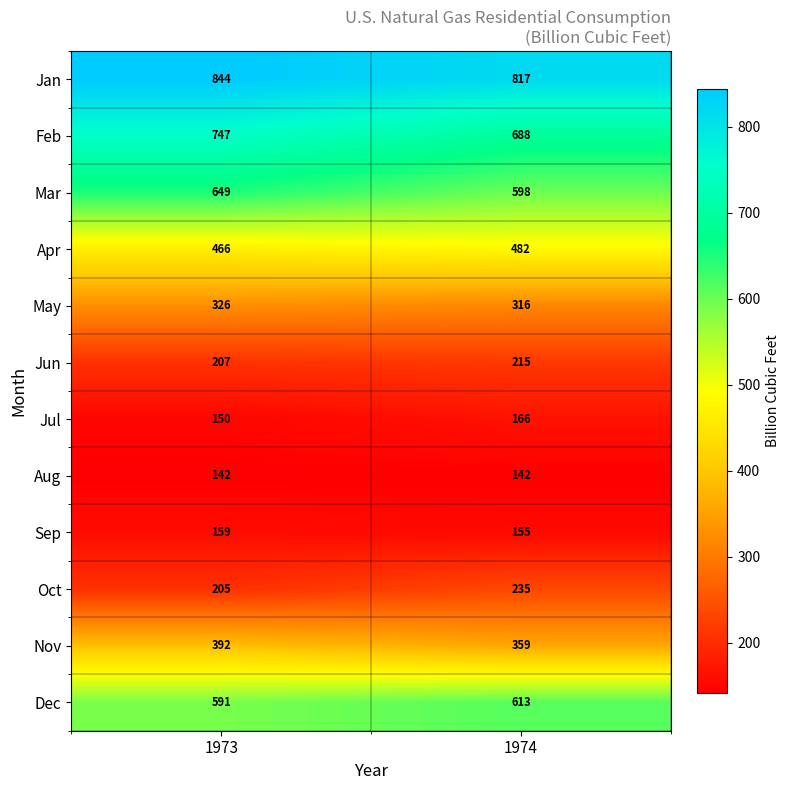

What is the maximum value for Mar?

649